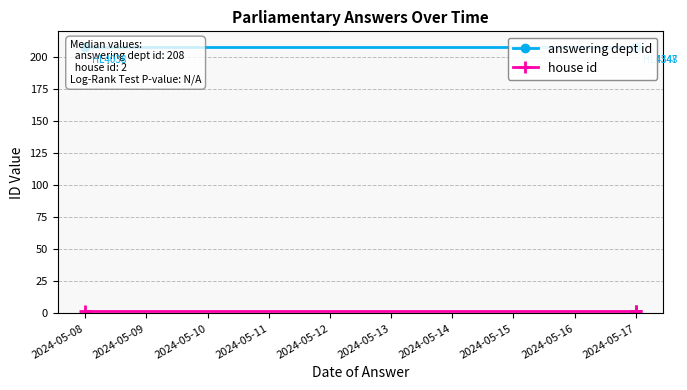

Between 2024-05-09 and 2024-05-08, which is larger?

2024-05-09